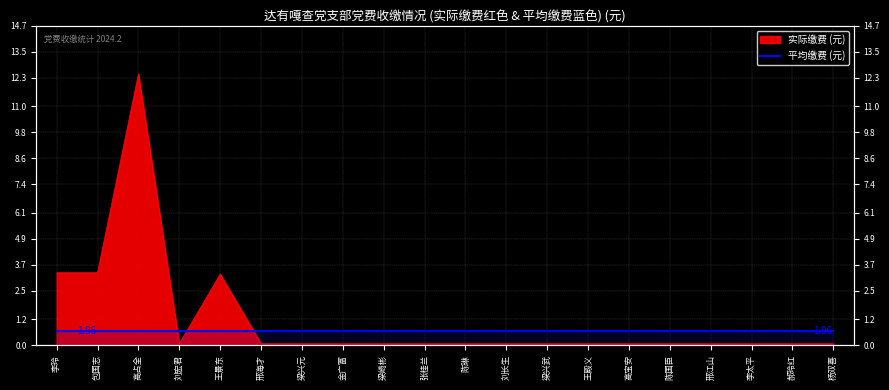

Rank the categories by value from highest to lowest.

高占全, 李玲, 包国志, 王景东, 刘宏君, 邢海才, 梁兴元, 金广富, 梁崎彬, 张桂兰, 陈琳, 刘长生, 梁兴武, 王殿义, 高宝安, 陈国臣, 邢江山, 李太平, 郝玲红, 杨双喜